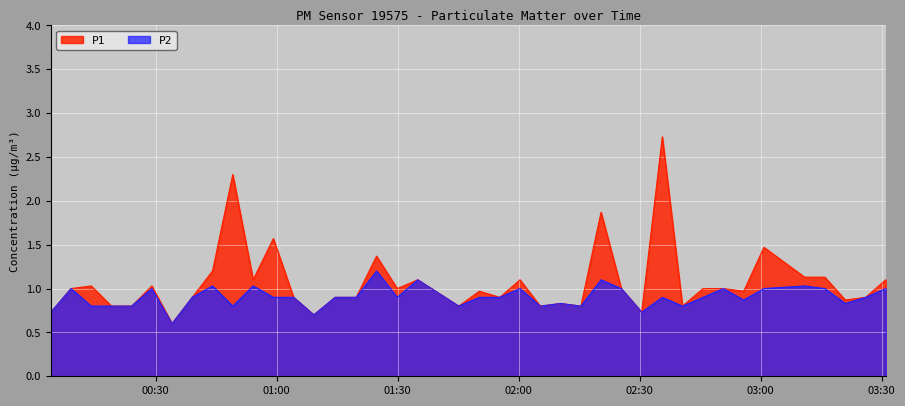

Count the number of categories in the chart.

40